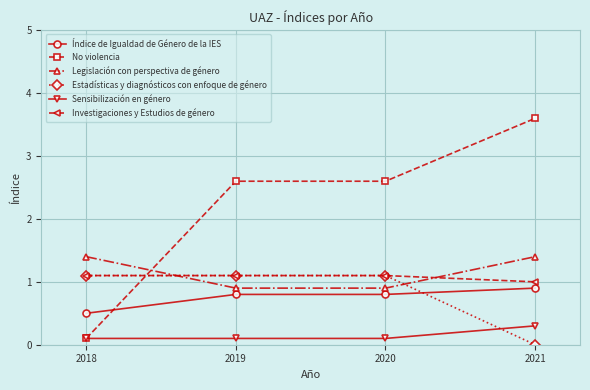

Which series ends up on top after the final intersection of No violencia and Estadísticas y diagnósticos con enfoque de género?

No violencia